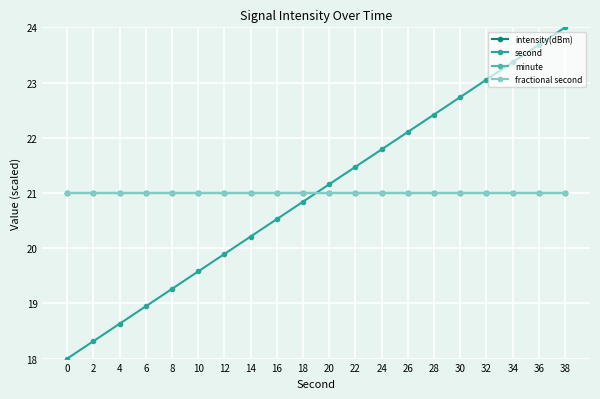

Reading left to right, what are all the values shown in this chart?

intensity(dBm): 0=21.0	2=21.0	4=21.0	6=21.0	8=21.0	10=21.0	12=21.0	14=21.0	16=21.0	18=21.0	20=21.0	22=21.0	24=21.0	26=21.0	28=21.0	30=21.0	32=21.0	34=21.0	36=21.0	38=21.0
second: 0=18.0	2=18.3	4=18.6	6=18.9	8=19.3	10=19.6	12=19.9	14=20.2	16=20.5	18=20.8	20=21.2	22=21.5	24=21.8	26=22.1	28=22.4	30=22.7	32=23.1	34=23.4	36=23.7	38=24.0
minute: 0=21.0	2=21.0	4=21.0	6=21.0	8=21.0	10=21.0	12=21.0	14=21.0	16=21.0	18=21.0	20=21.0	22=21.0	24=21.0	26=21.0	28=21.0	30=21.0	32=21.0	34=21.0	36=21.0	38=21.0
fractional second: 0=21.0	2=21.0	4=21.0	6=21.0	8=21.0	10=21.0	12=21.0	14=21.0	16=21.0	18=21.0	20=21.0	22=21.0	24=21.0	26=21.0	28=21.0	30=21.0	32=21.0	34=21.0	36=21.0	38=21.0